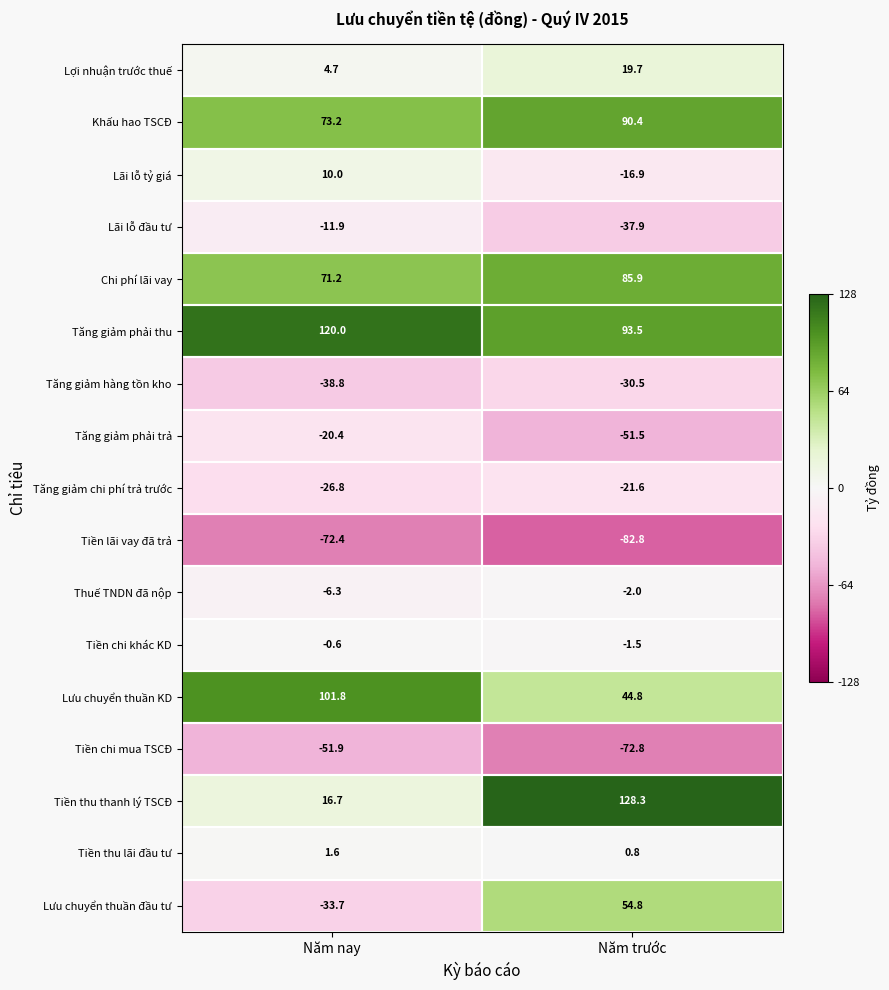

Is the value of Khấu hao TSCĐ at Năm nay greater than the value of Lưu chuyển thuần KD at Năm trước?

Yes